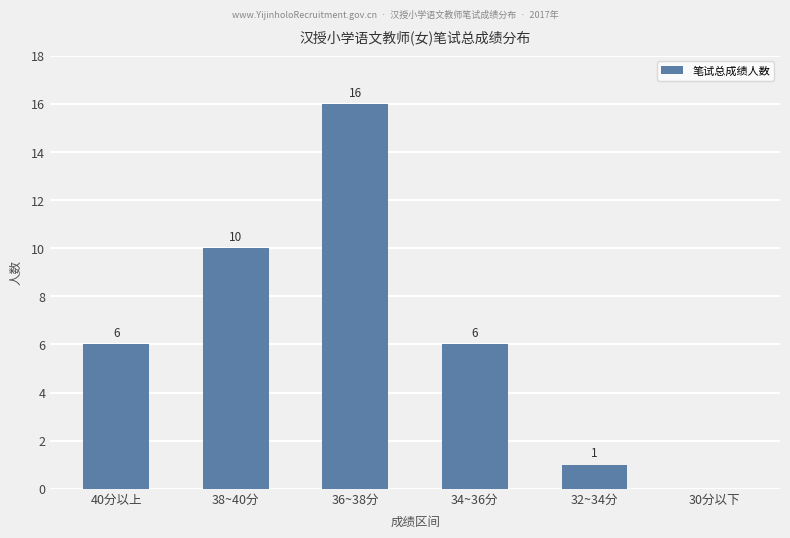

Reading right to left, what are all the values shown in this chart?

30分以下=0	32~34分=1	34~36分=6	36~38分=16	38~40分=10	40分以上=6